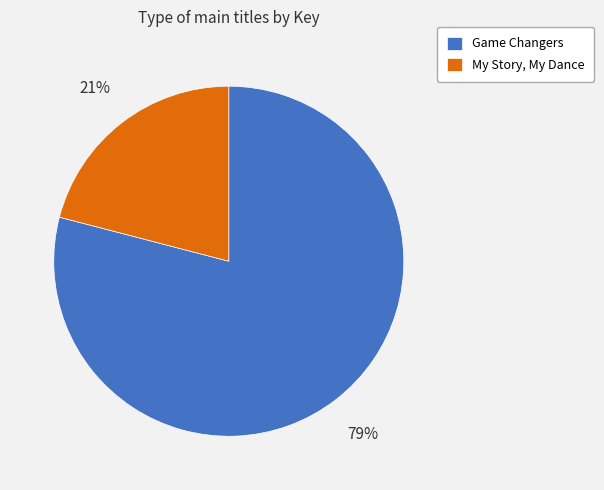

To the nearest percent, what is the difference between the Game Changers and My Story, My Dance slice percentages?

58%